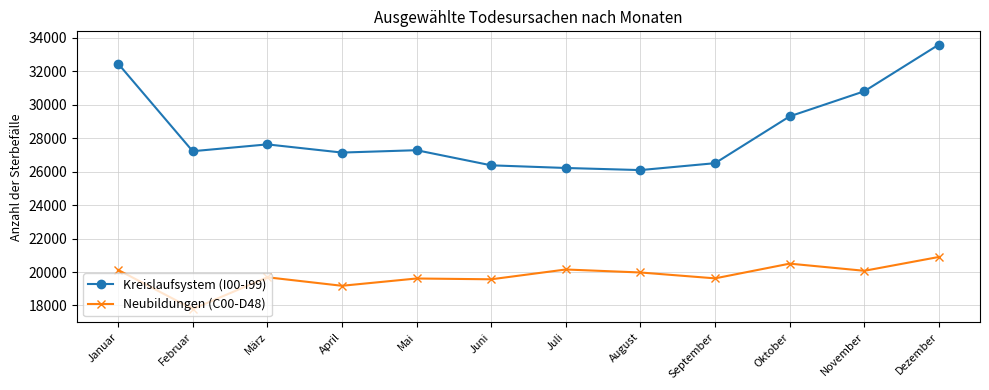

At which category does the chart reach its minimum across all series?

Februar